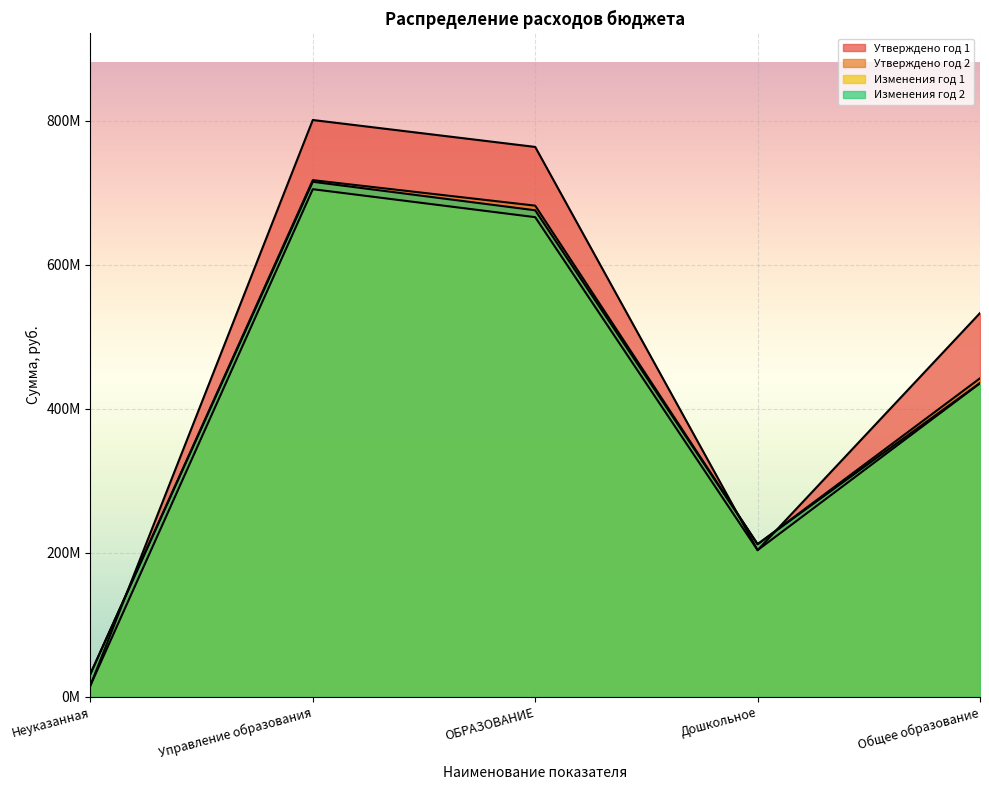

In Изменения год 1, how many points are lower than both neighbors (excluding endpoints)?

1